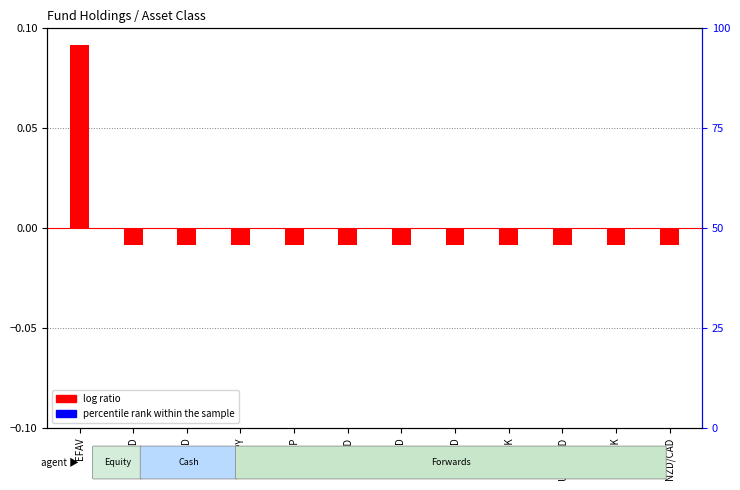

Which series has the widest spread of values?

log ratio